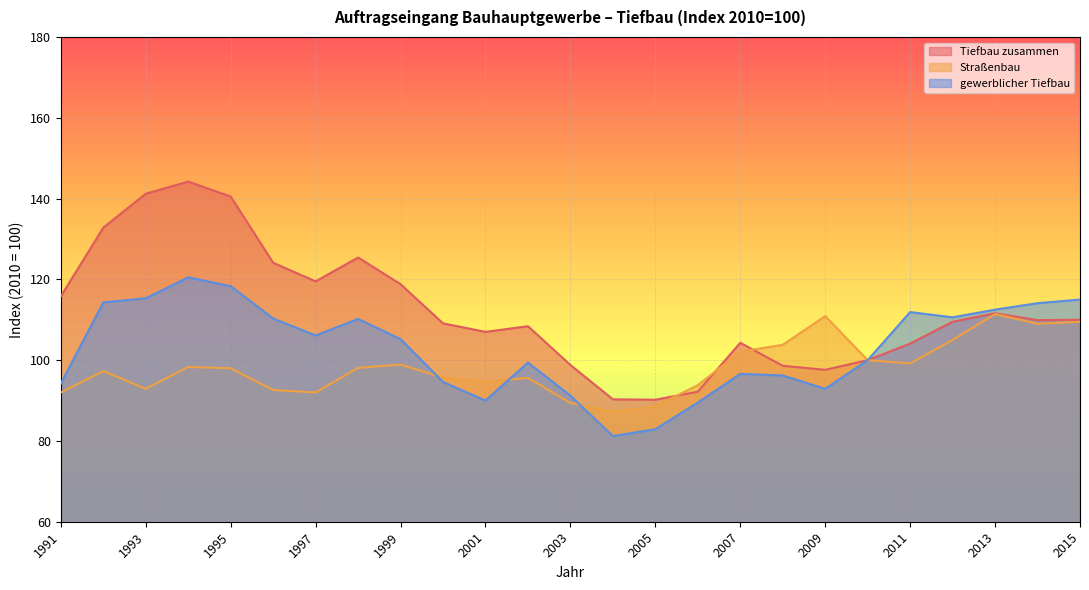

Does the chart display data point markers on the line(s)?

No